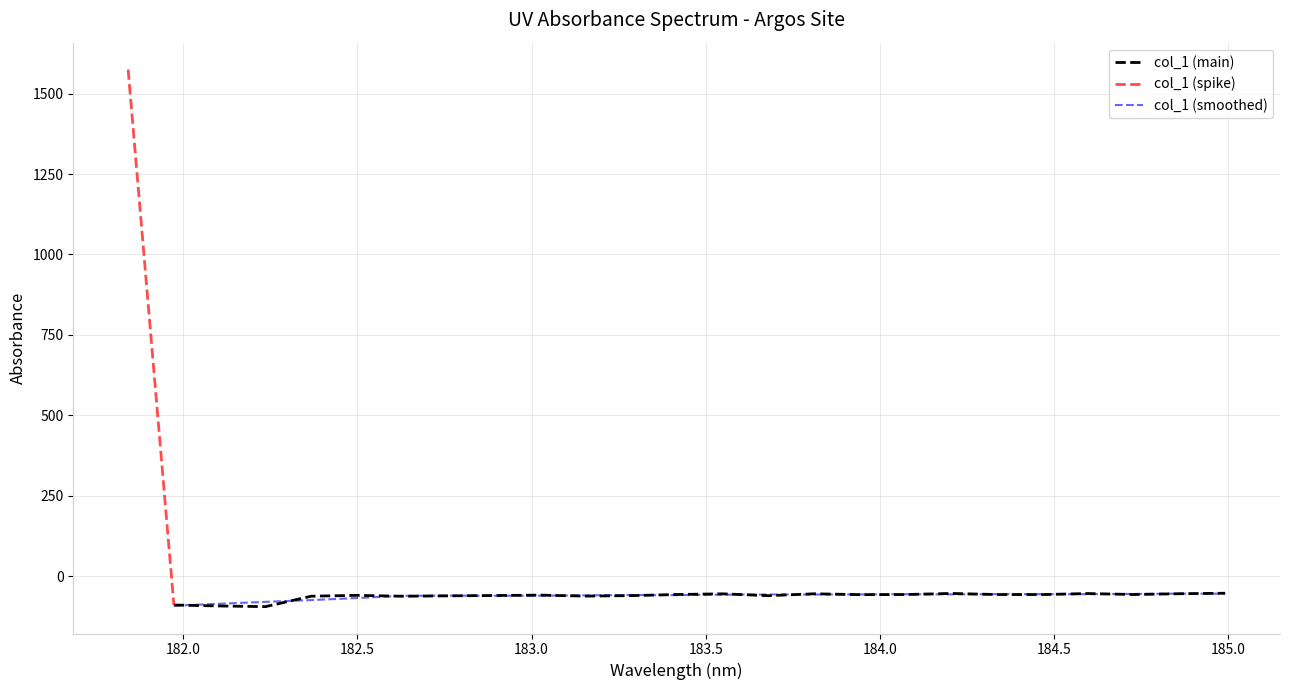

List the labels in order of value, smallest first.

3, 2, 1, 6, 4, 10, 7, 14, 11, 8, 5, 9, 16, 20, 17, 19, 22, 12, 13, 15, 23, 21, 18, 24, 0